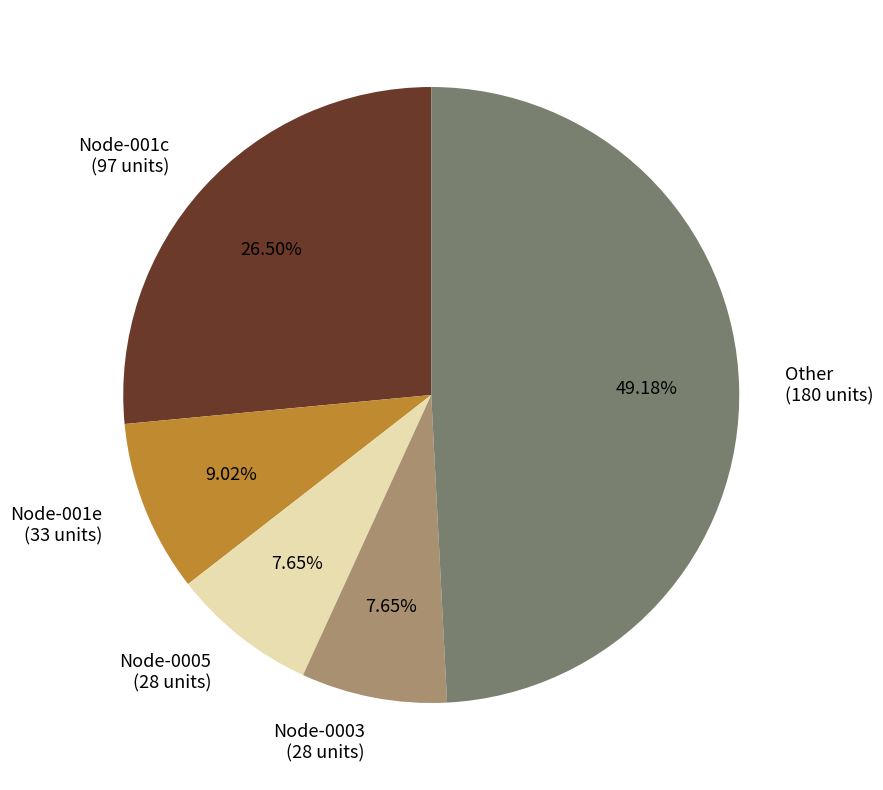

Which category has the biggest portion of the pie?

Other (180 units)